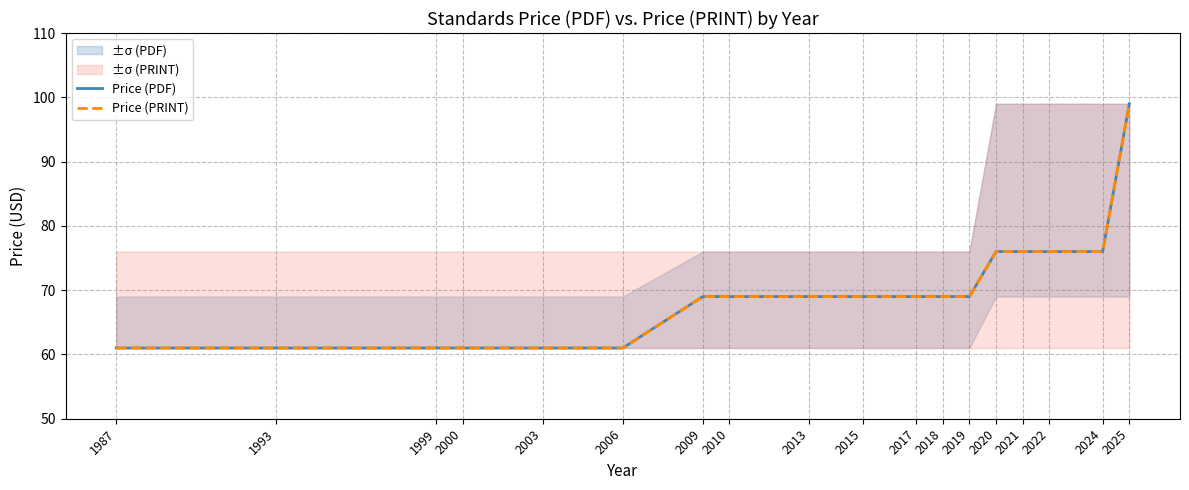

What is the sum of all Price (PDF) values?

1252